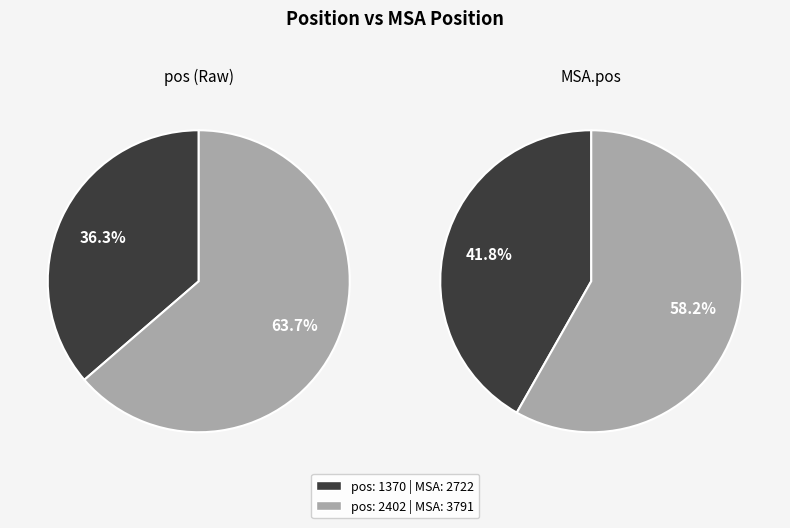

Between pos: 1370 and pos: 2402, which is larger?

pos: 2402